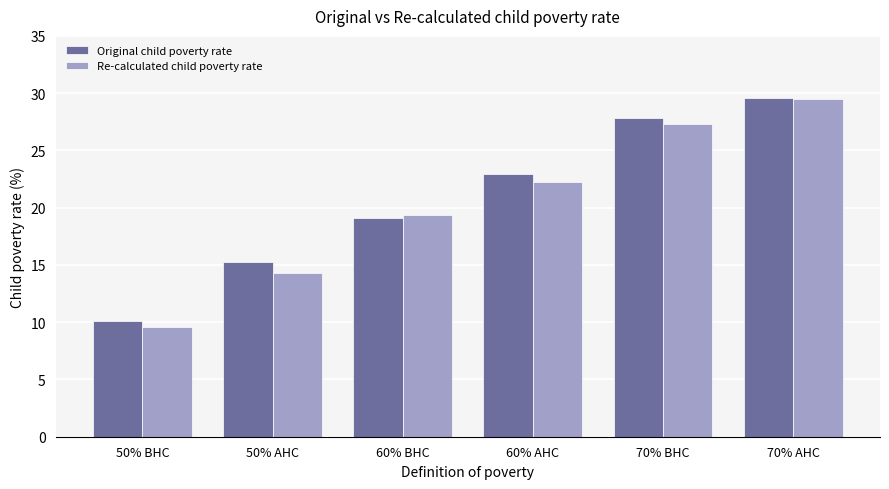

The value of Re-calculated child poverty rate at 50% AHC is 9.7. True or false?

False